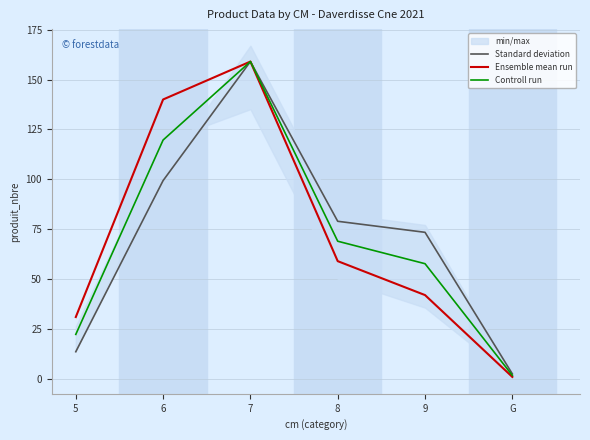

What is the label of the 4th point from the left?

8